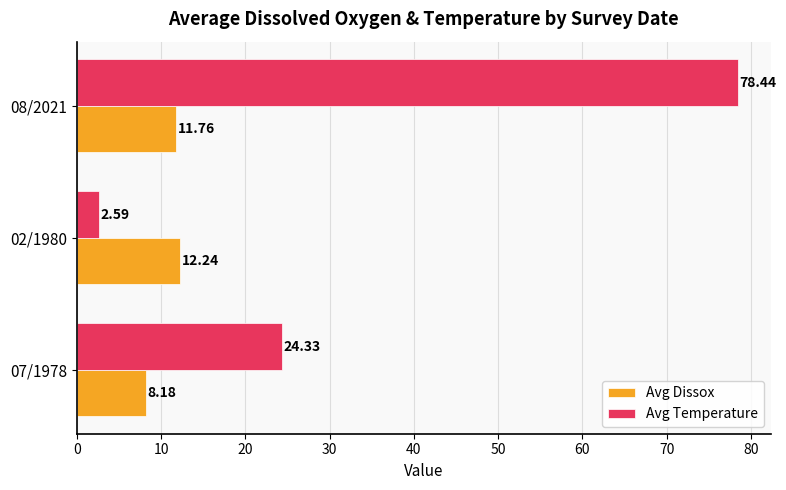

What is the smallest value displayed?

2.6